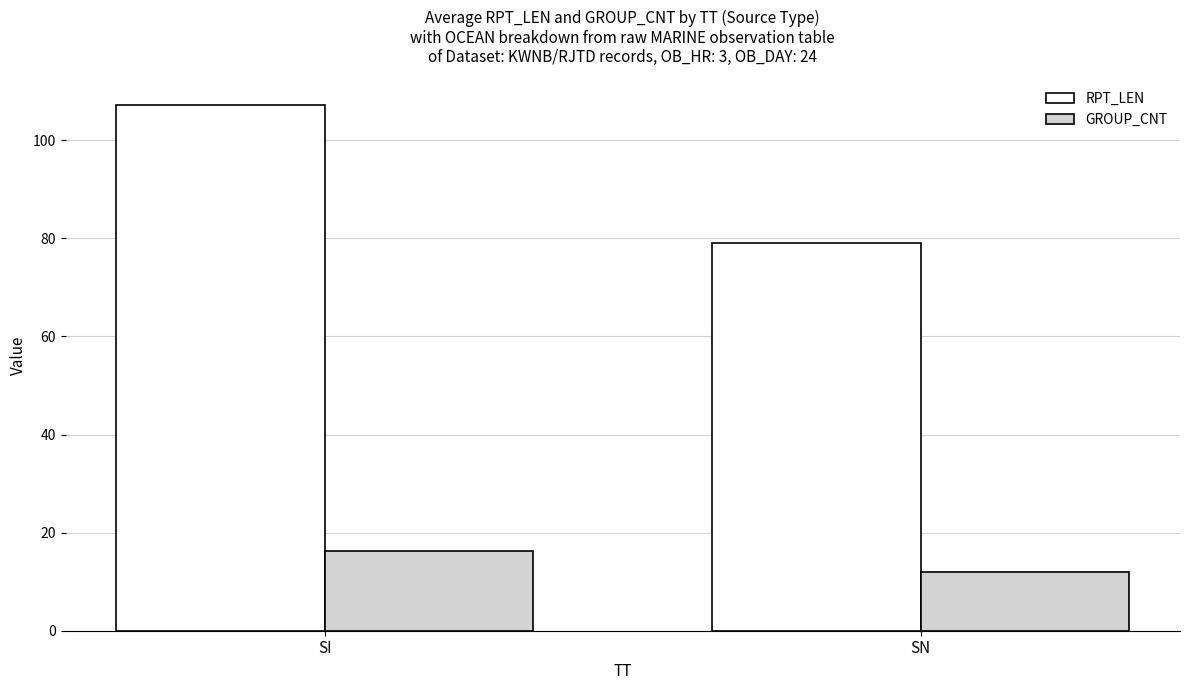

Which series has the largest range (max minus min)?

RPT_LEN